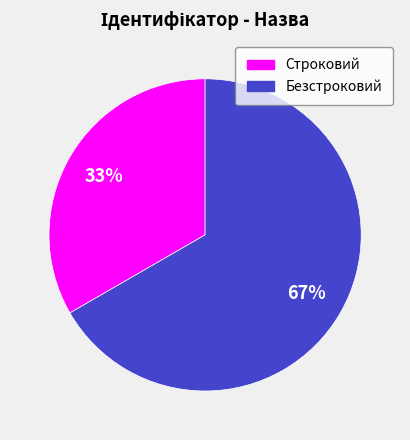

Rank the categories by value from lowest to highest.

Строковий, Безстроковий